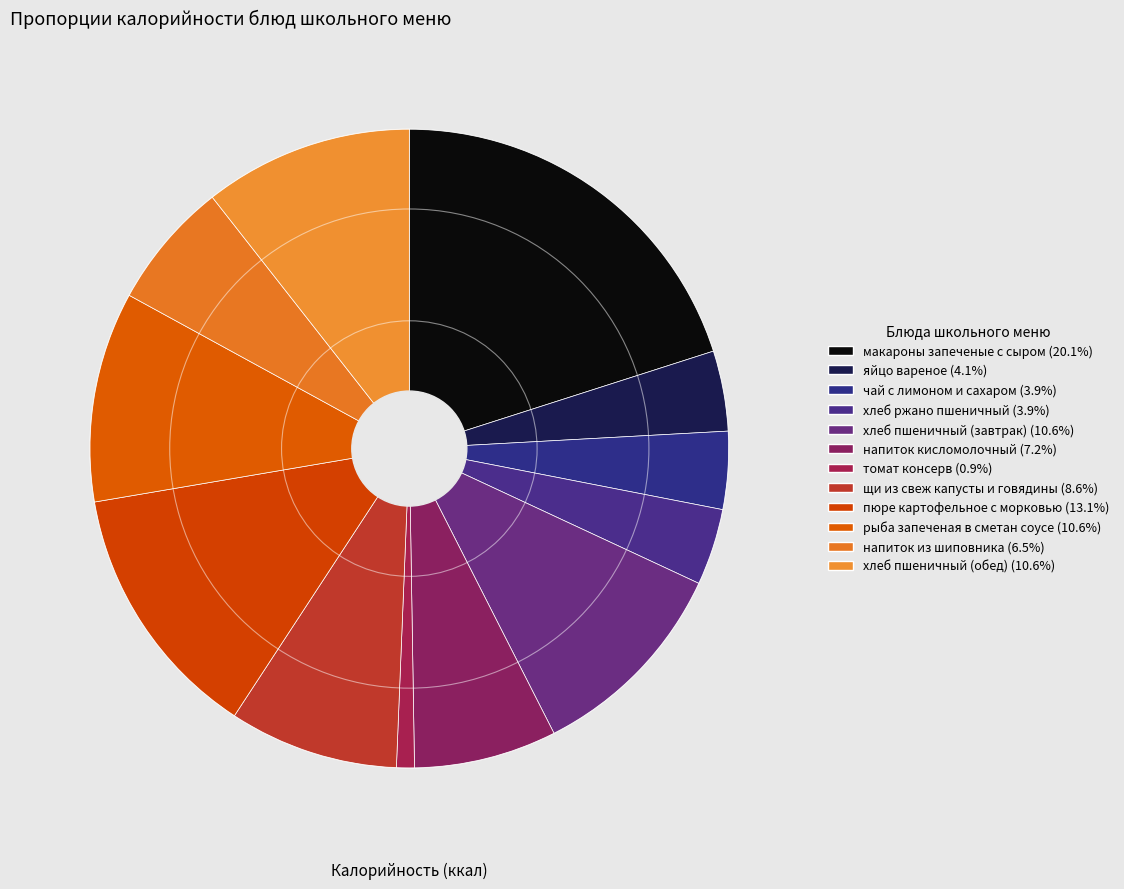

Which category has the biggest portion of the pie?

макароны запеченые с сыром